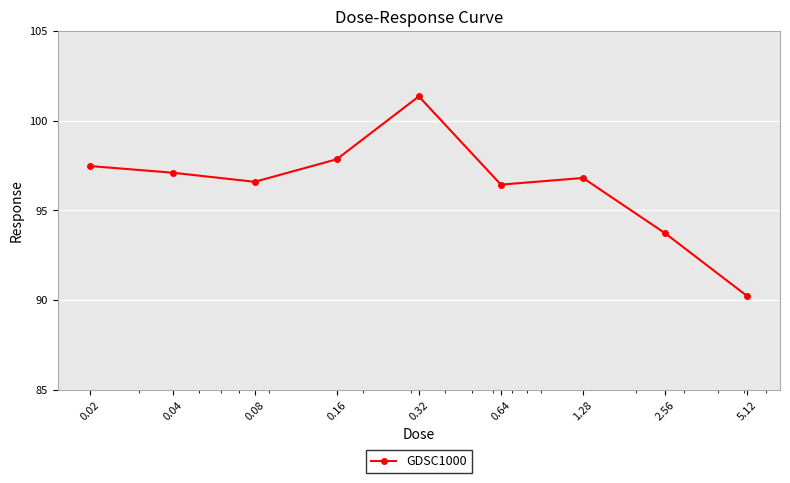

What is the sum of all values?

867.5